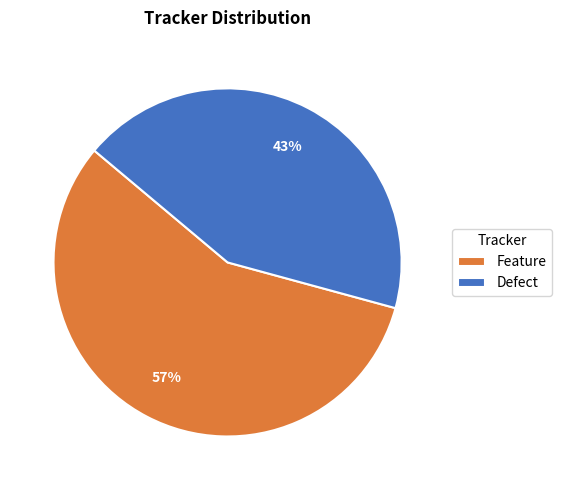

To the nearest percent, what portion does Feature represent?

57%